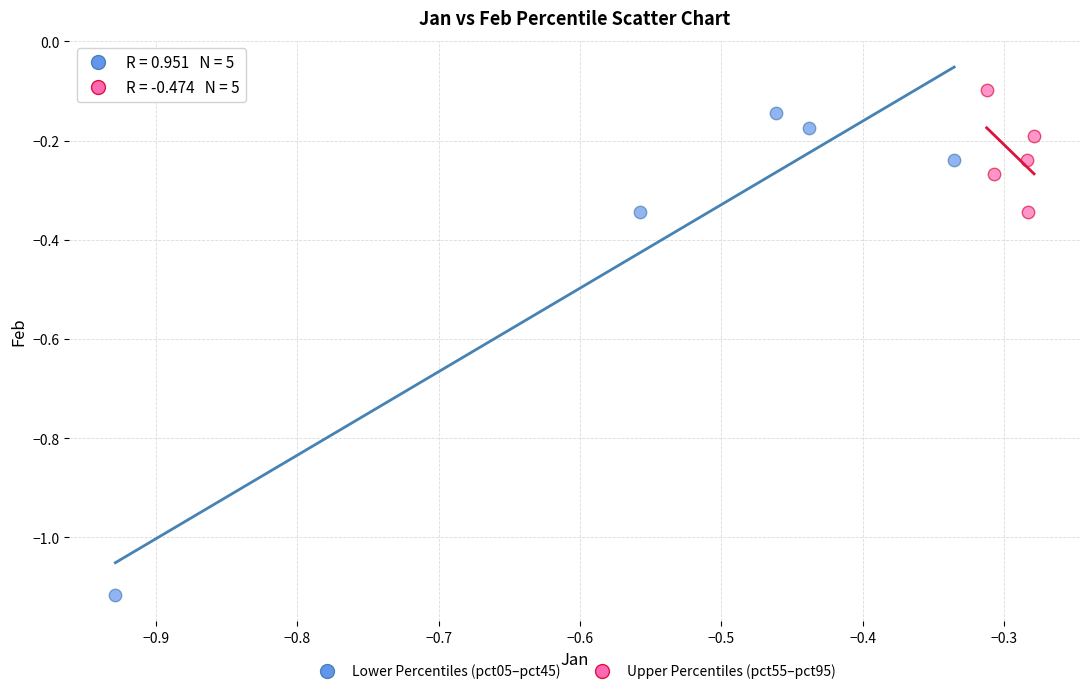

Which series contains the highest Y value?

Upper Percentiles (pct55–pct95)